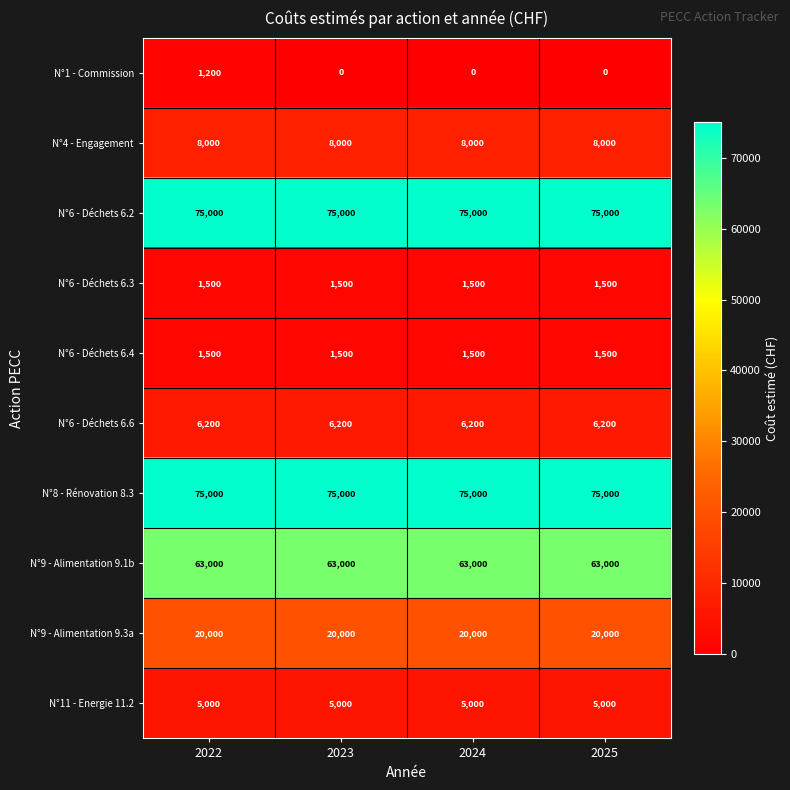

What is the difference between the highest and lowest values at 2022?

73800